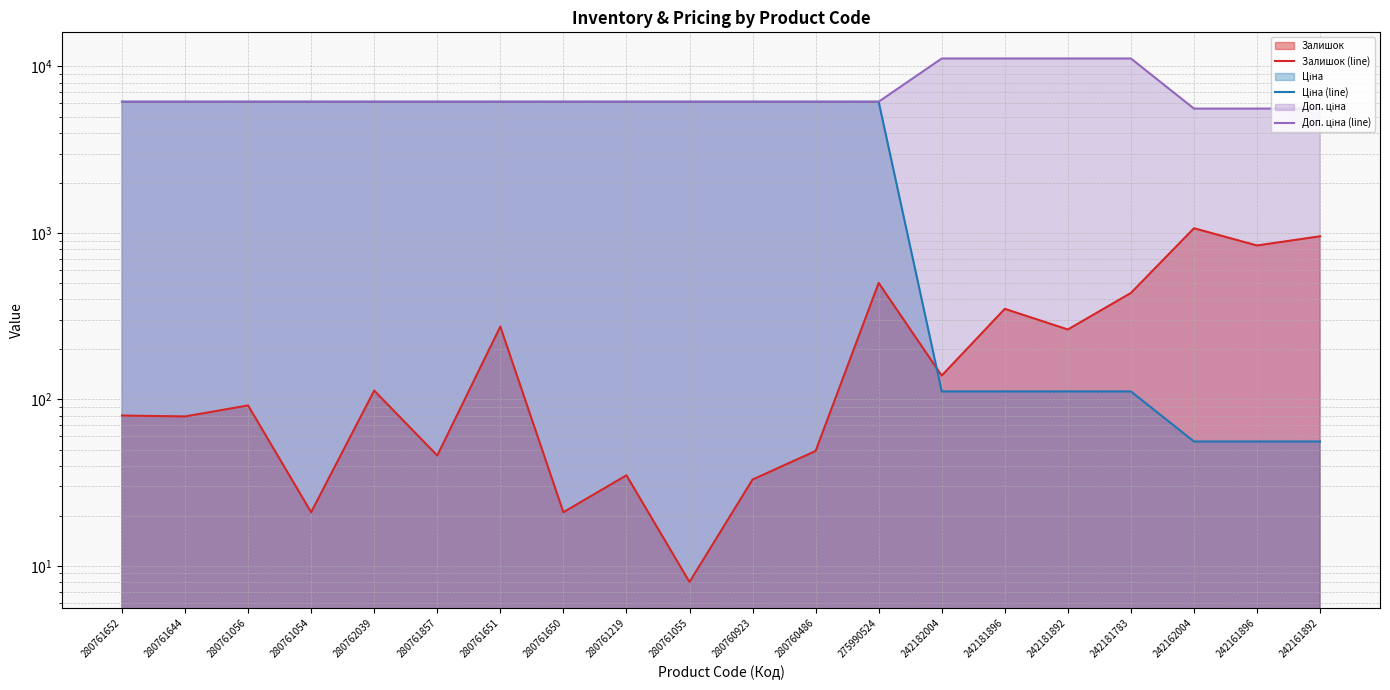

Which series has the largest range (max minus min)?

Ціна (line)